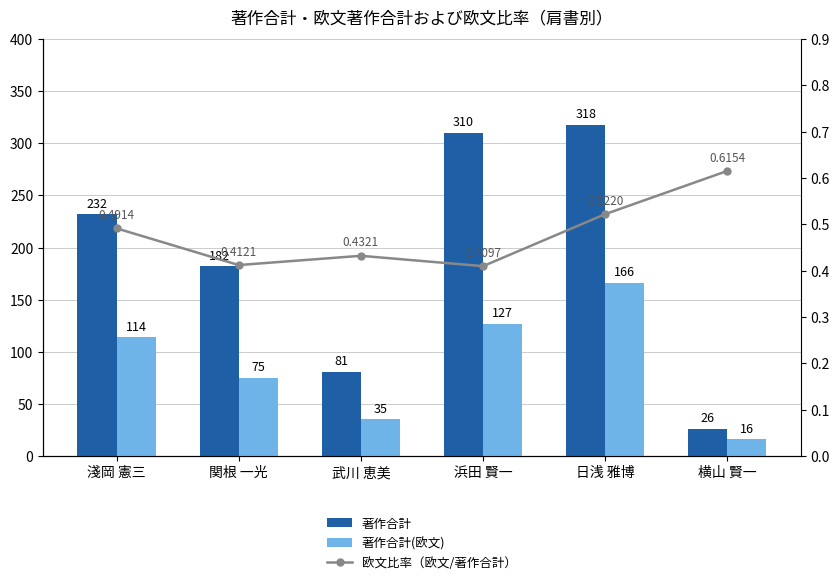

List the series in order of their overall mean, lowest first.

欧文比率（欧文/著作合計）, 著作合計(欧文), 著作合計